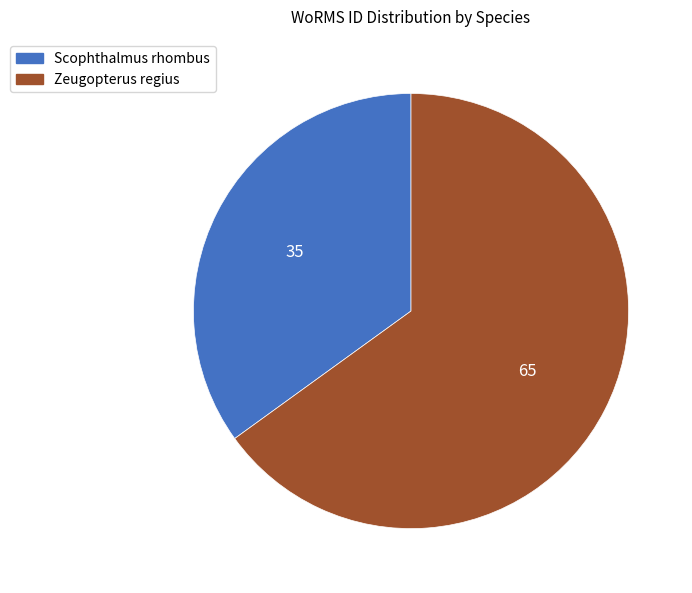

Rank the categories by value from lowest to highest.

Scophthalmus rhombus, Zeugopterus regius